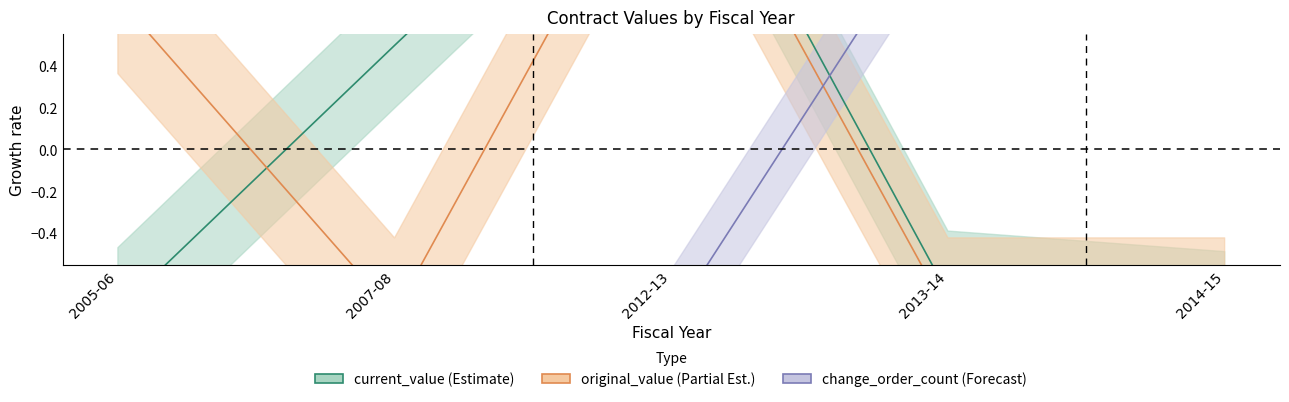

Which series has the widest spread of values?

current_value